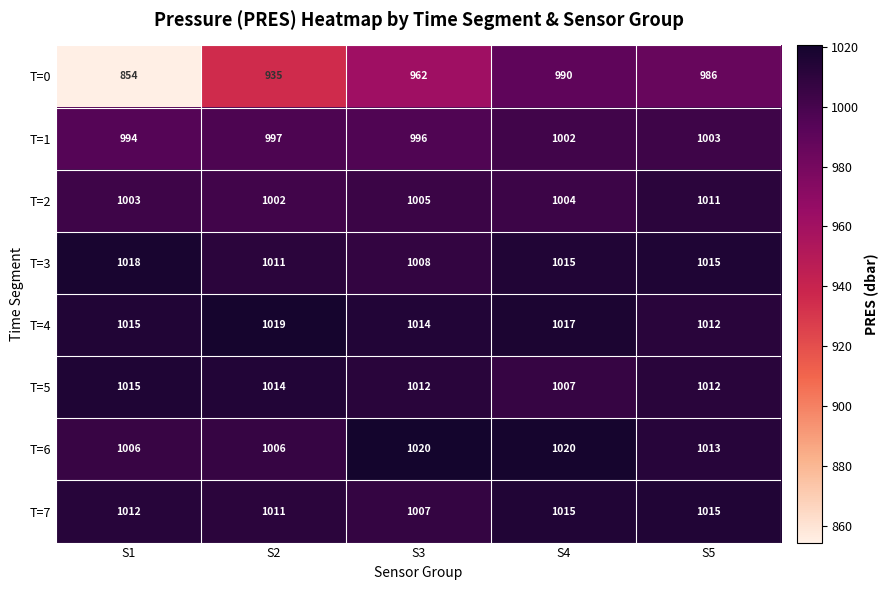

What is the total value across all series at S5?

8067